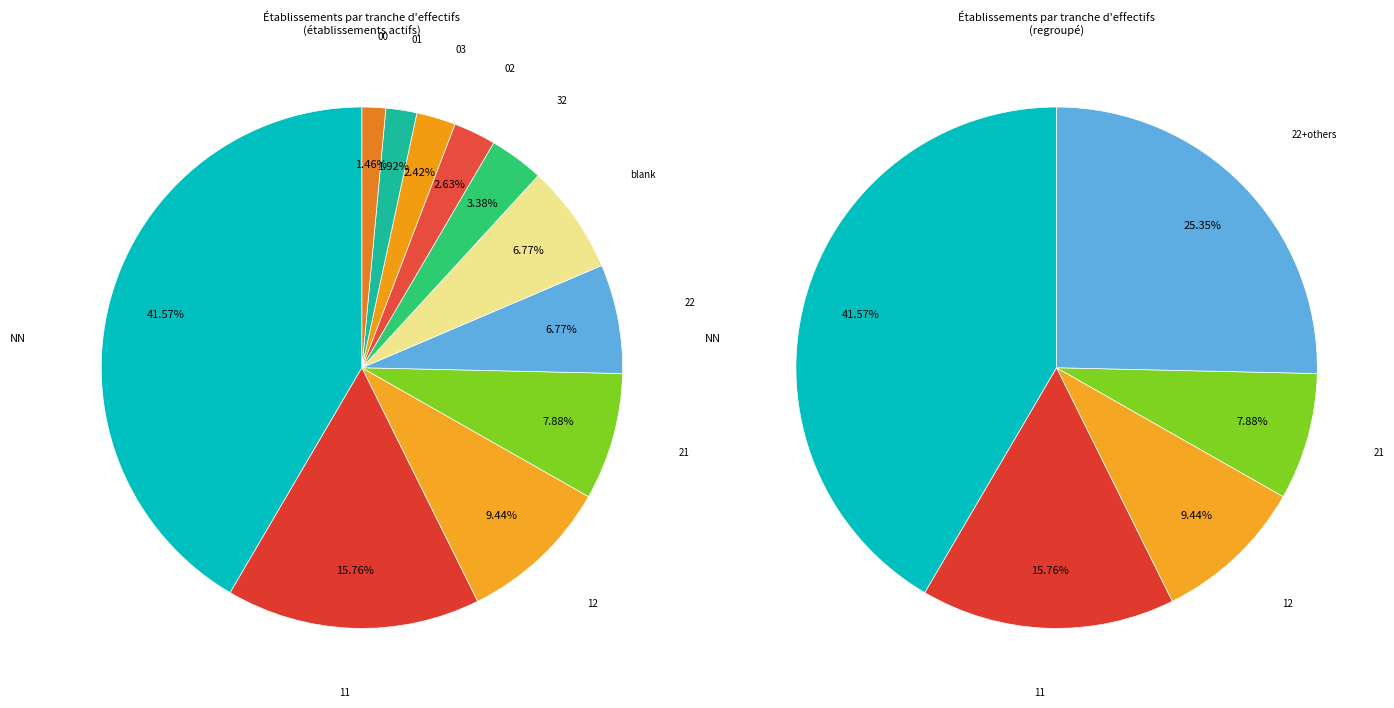

To the nearest percent, what percentage of the pie is 12?

9%